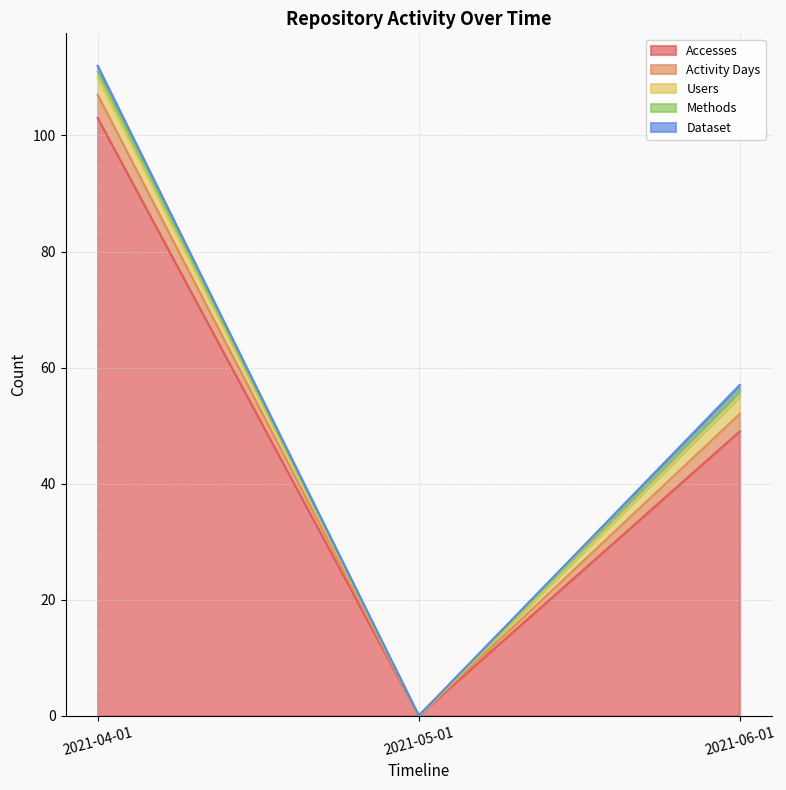

What is the total value across all series at 2021-06-01?

57